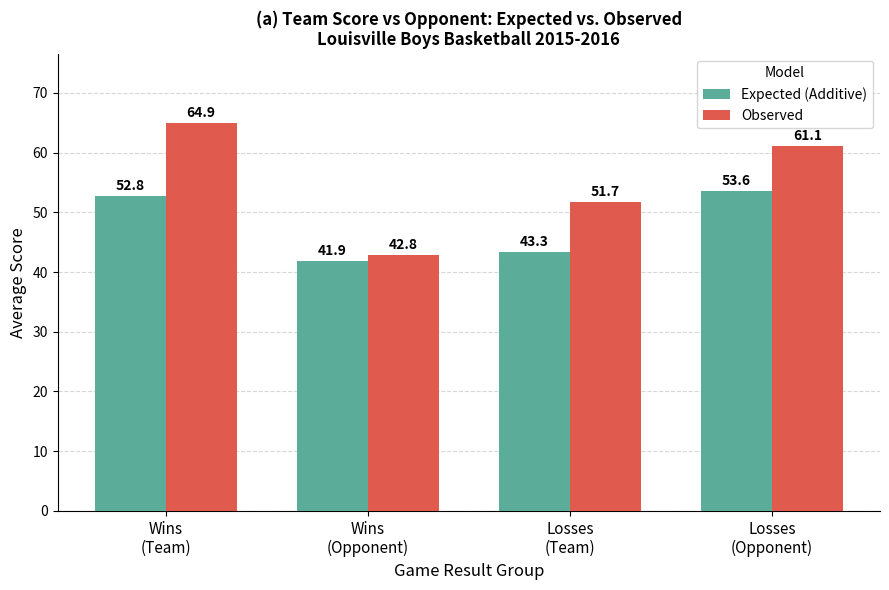

Which series has the largest range (max minus min)?

Observed